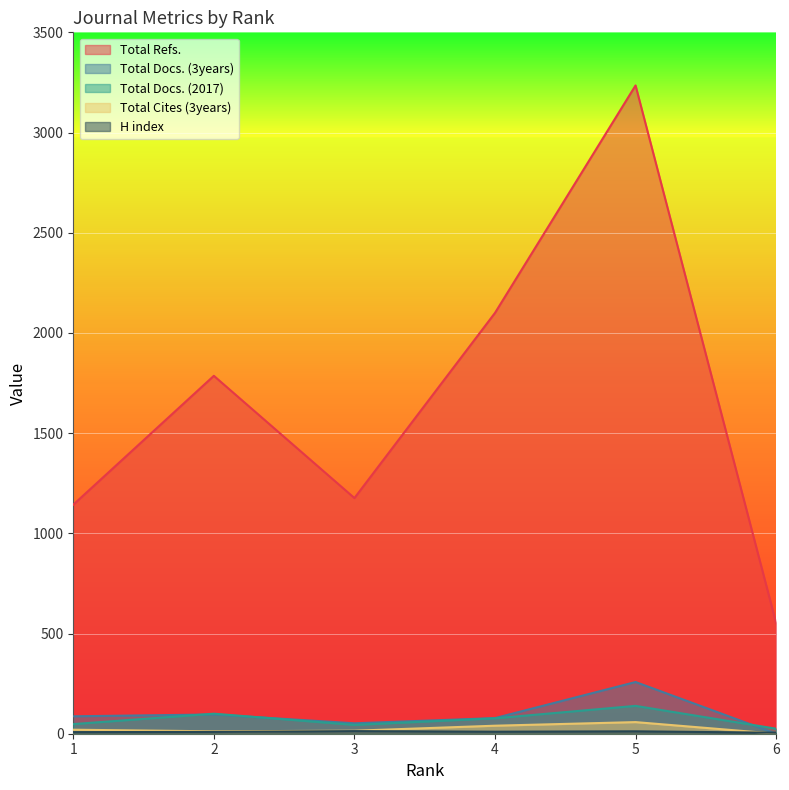

Is it true that H index equals 23 at 3?

False